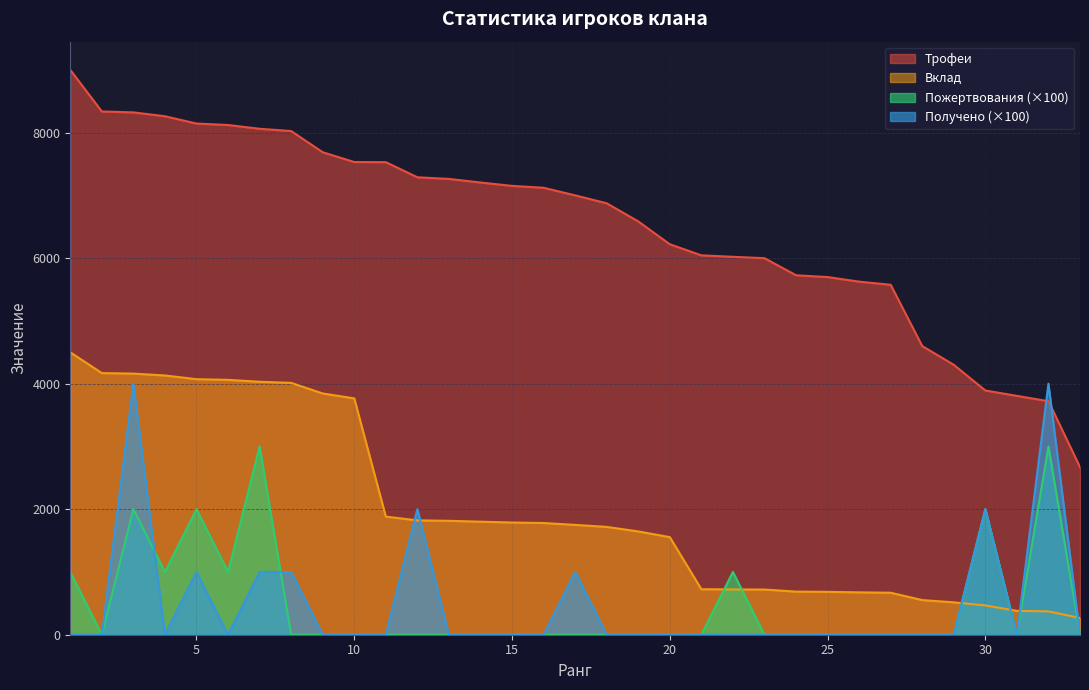

Count the number of data series in this chart.

4